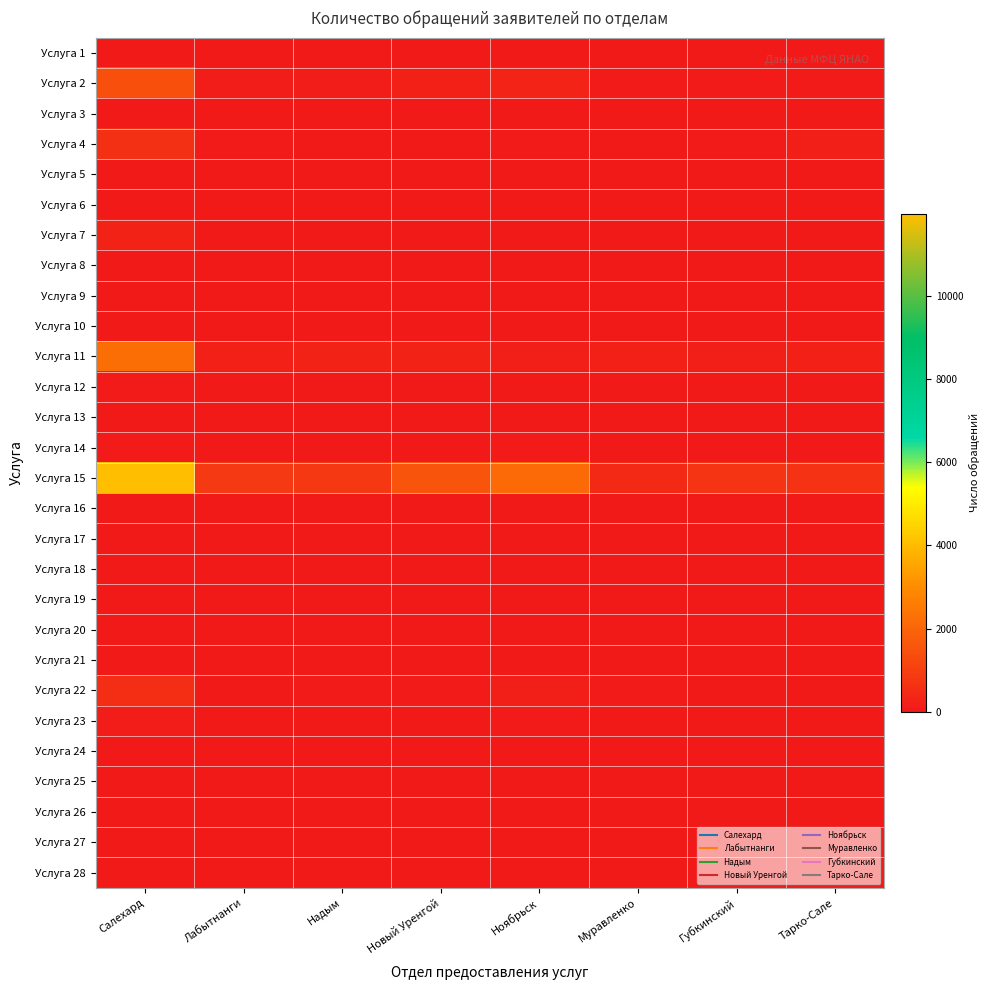

What is the spread (max minus min) of values at Салехард?

11975